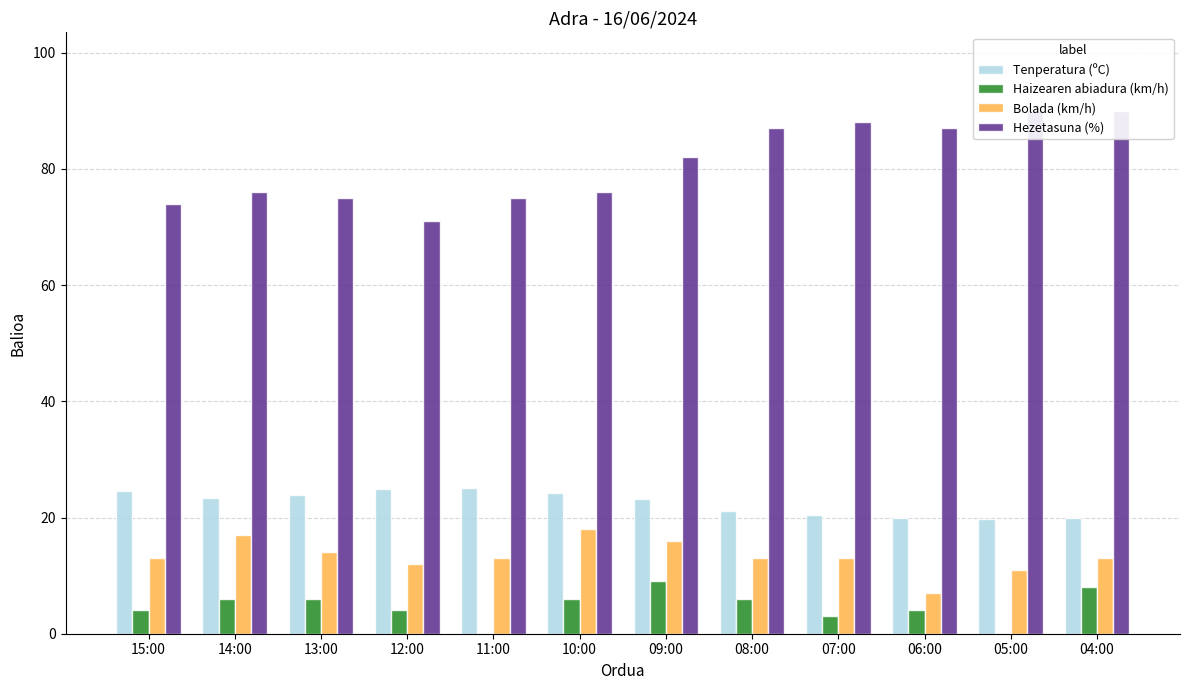

Reading left to right, list all the values displayed in this chart.

Tenperatura (ºC): 24.5	23.4	23.8	24.9	25.1	24.3	23.1	21.2	20.5	19.9	19.7	19.9
Haizearen abiadura (km/h): 4.0	6.0	6.0	4.0	0.0	6.0	9.0	6.0	3.0	4.0	0.0	8.0
Bolada (km/h): 13.0	17.0	14.0	12.0	13.0	18.0	16.0	13.0	13.0	7.0	11.0	13.0
Hezetasuna (%): 74.0	76.0	75.0	71.0	75.0	76.0	82.0	87.0	88.0	87.0	90.0	90.0